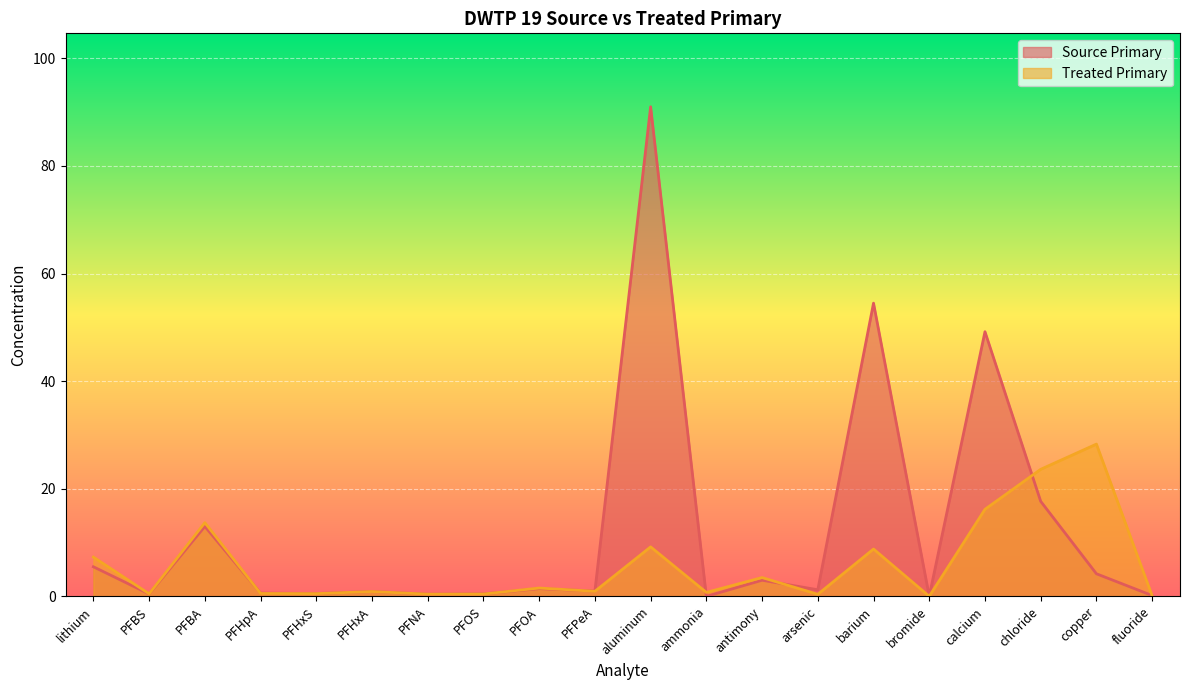

Reading right to left, what are all the values shown in this chart?

Source Primary: fluoride=0.2	copper=4.2	chloride=17.7	calcium=49.2	bromide=0.0	barium=54.5	arsenic=1.2	antimony=3.0	ammonia=0.0	aluminum=91.0	PFPeA=1.0	PFOA=1.4	PFOS=0.5	PFNA=0.4	PFHxA=0.9	PFHxS=0.5	PFHpA=0.6	PFBA=13.0	PFBS=0.5	lithium=5.5
Treated Primary: fluoride=0.1	copper=28.3	chloride=23.6	calcium=16.2	bromide=0.0	barium=8.8	arsenic=0.4	antimony=3.5	ammonia=0.7	aluminum=9.2	PFPeA=0.9	PFOA=1.6	PFOS=0.4	PFNA=0.4	PFHxA=0.9	PFHxS=0.5	PFHpA=0.5	PFBA=13.7	PFBS=0.5	lithium=7.3